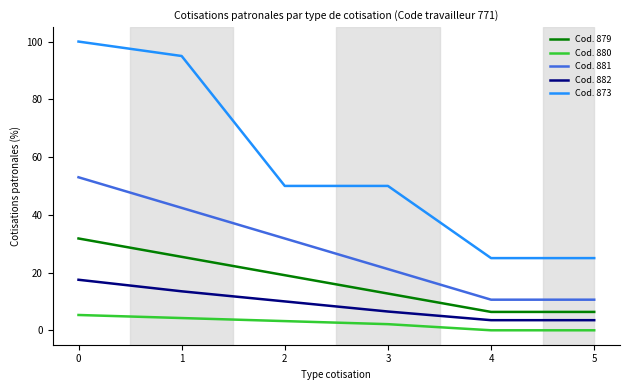

List the series in order of their peak value, lowest first.

Cod. 880, Cod. 882, Cod. 879, Cod. 881, Cod. 873